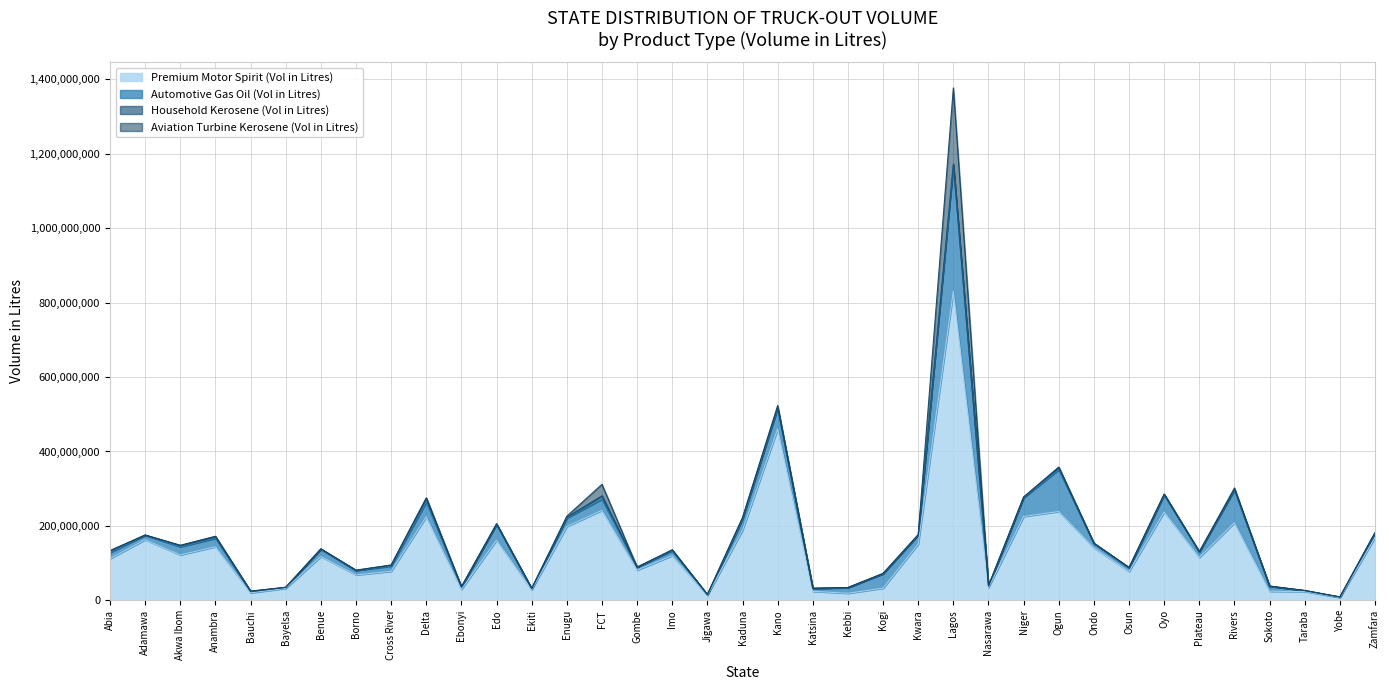

Which series has the largest total across all categories?

Premium Motor Spirit (Vol in Litres)